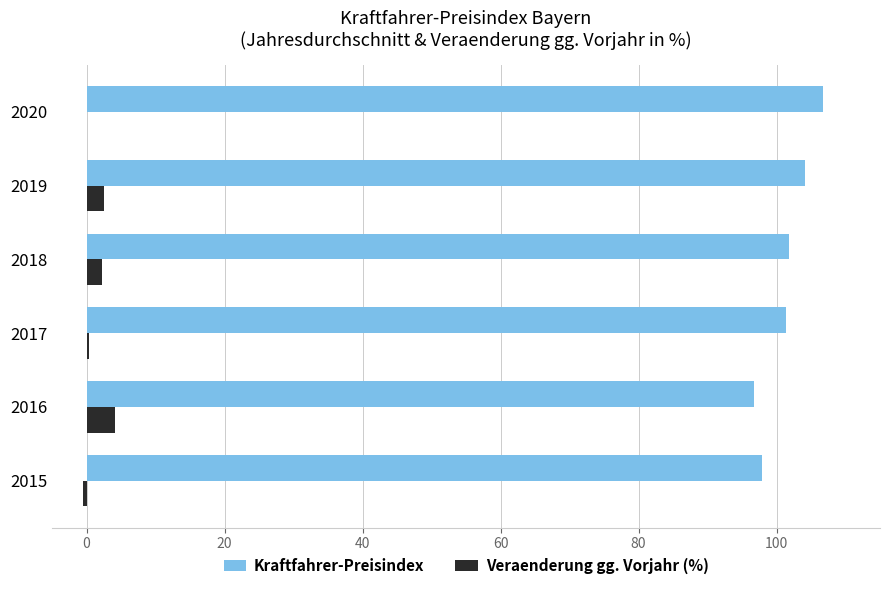

Read the Veraenderung gg. Vorjahr (%) value at 2019.

2.5